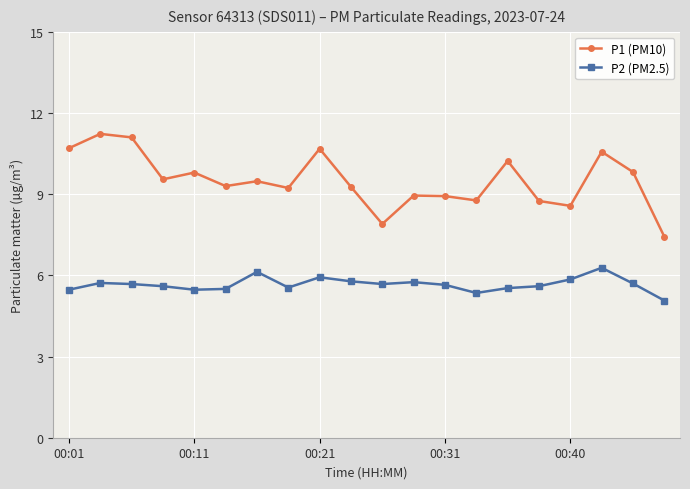

What are all the series names shown in the legend?

P1 (PM10), P2 (PM2.5)